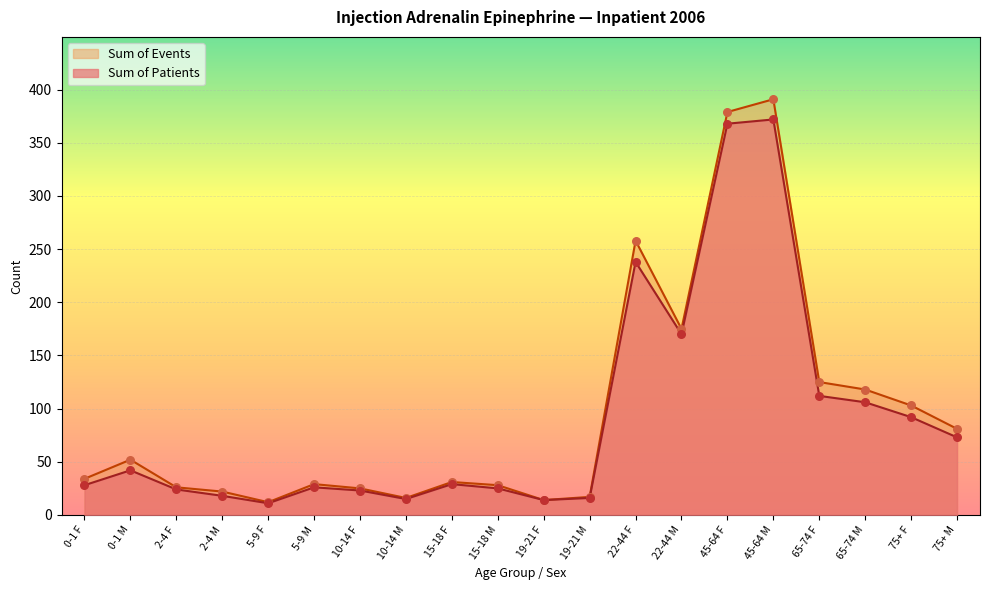

What is the total value across all series at 65-74 M?

224